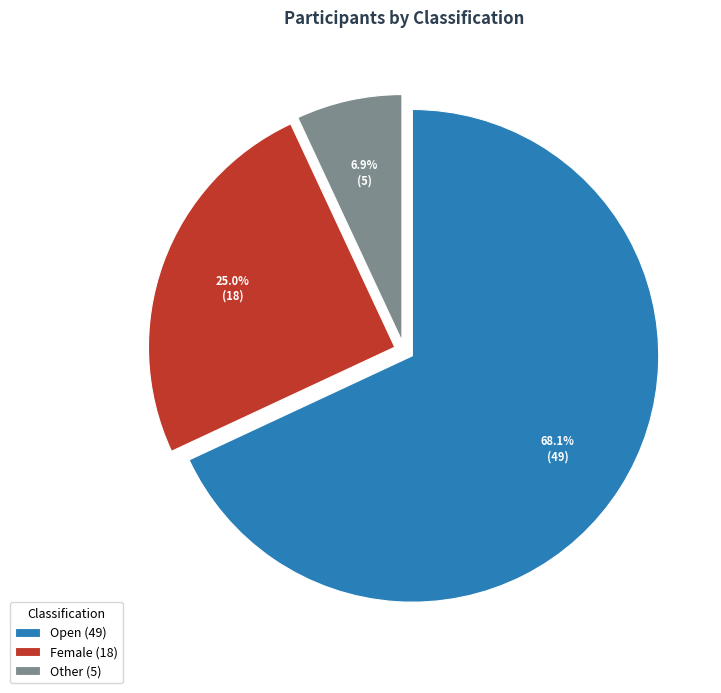

Is Female the majority of the pie?

No